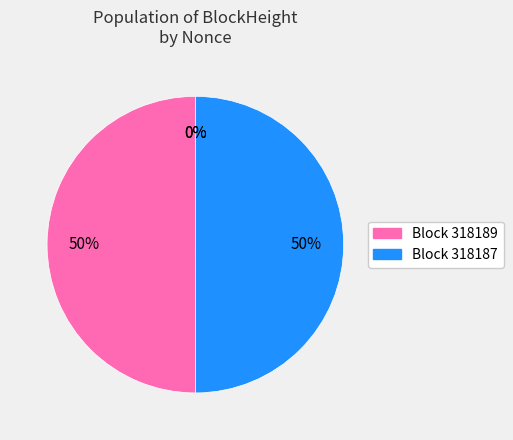

Do 318187 and 318189 together represent more than half of the pie?

Yes